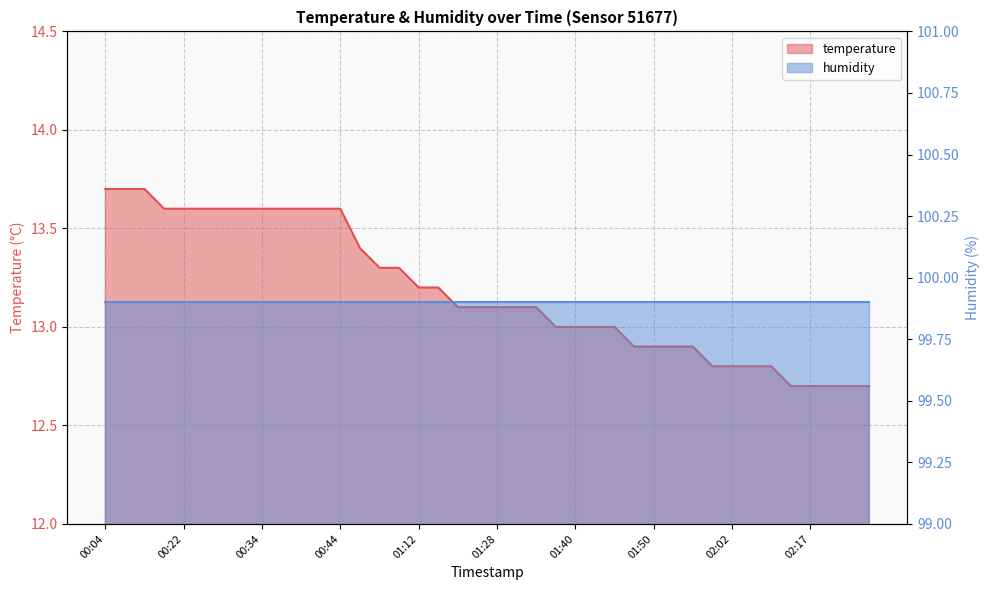

What position from the left is 02:17?

37